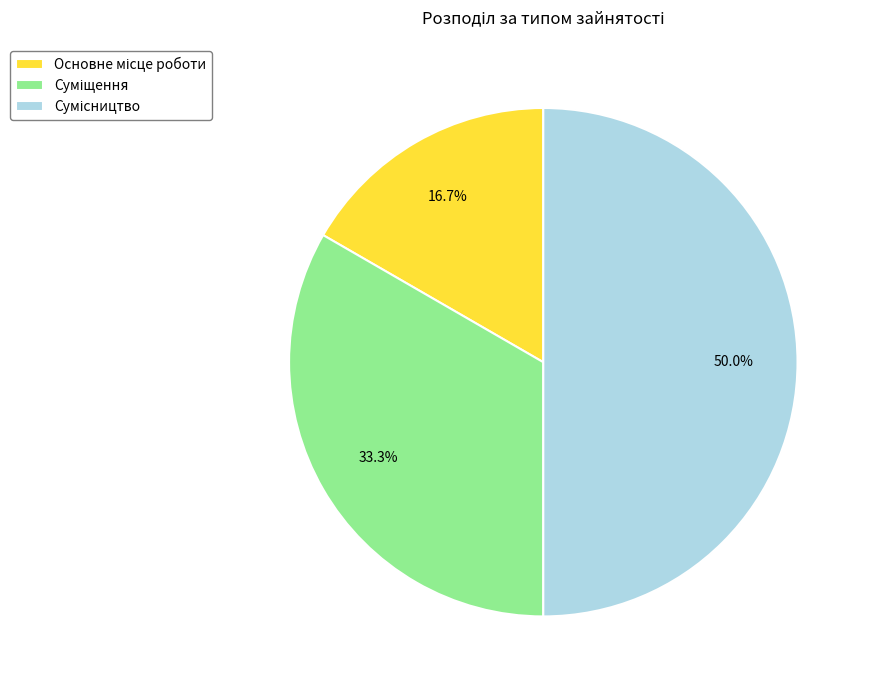

How many segments does this pie chart have?

3